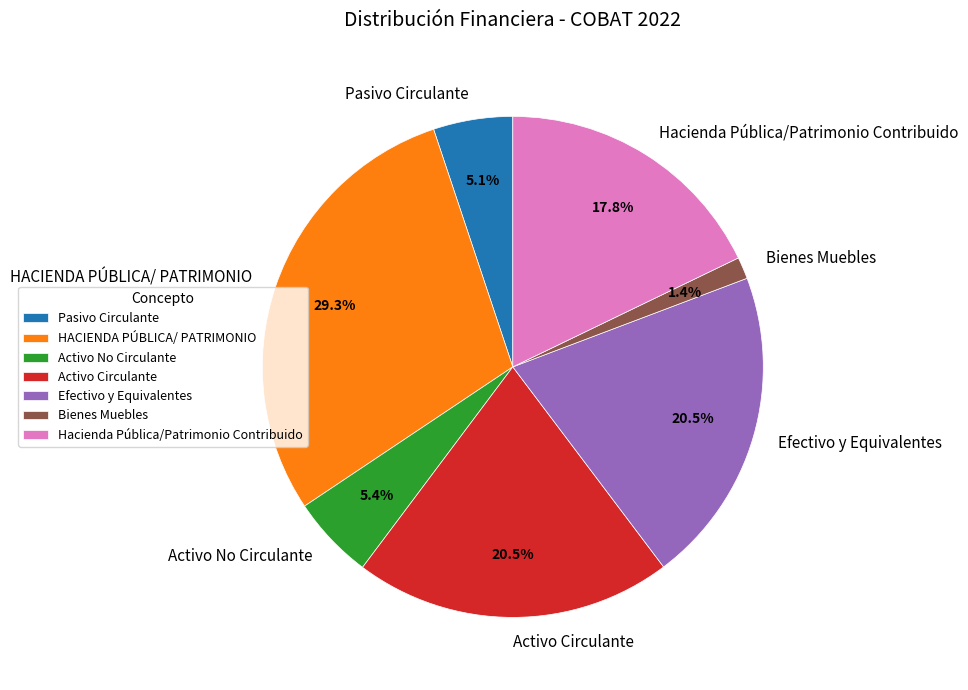

Do Hacienda Pública/Patrimonio Contribuido and Bienes Muebles together represent more than half of the pie?

No